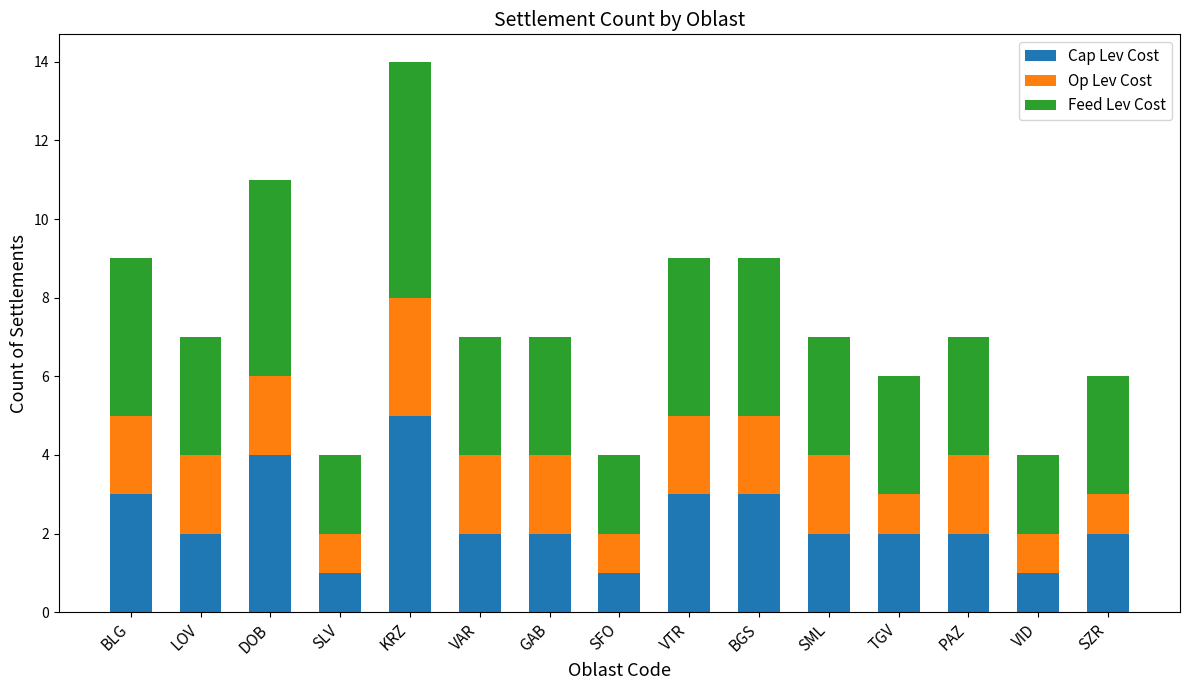

The value of Cap Lev Cost at DOB is 4. True or false?

True